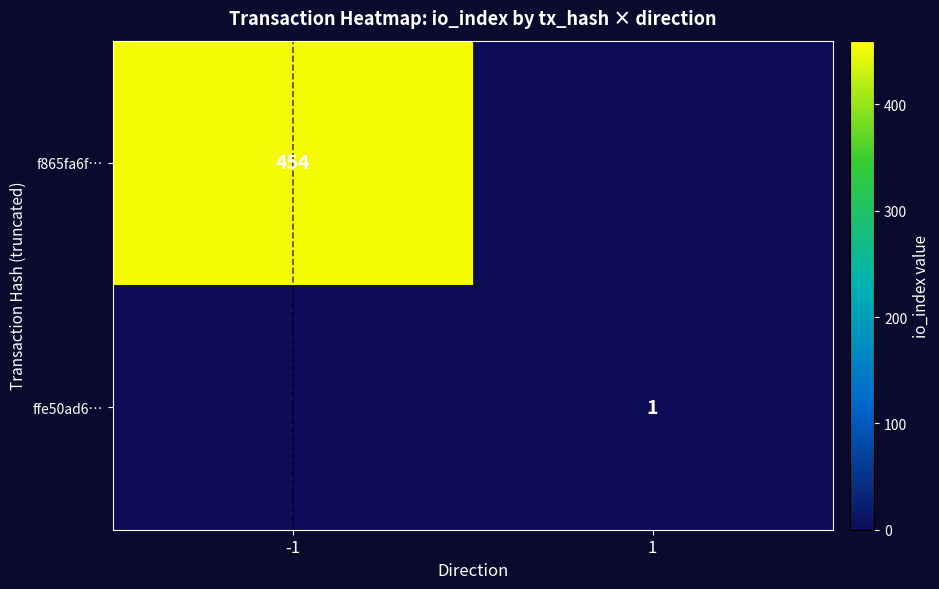

What is the spread (max minus min) of values at 1?

1